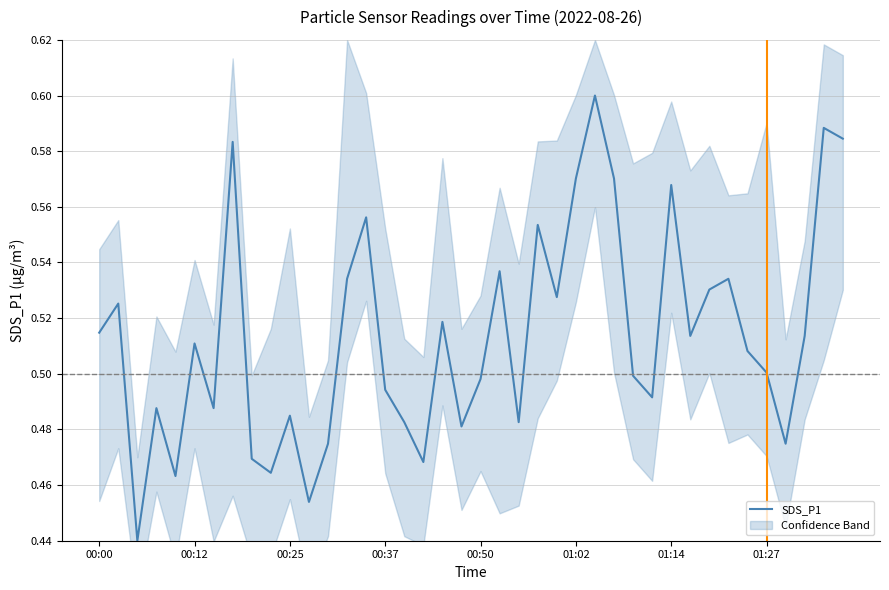

Does the chart display data point markers on the line(s)?

No